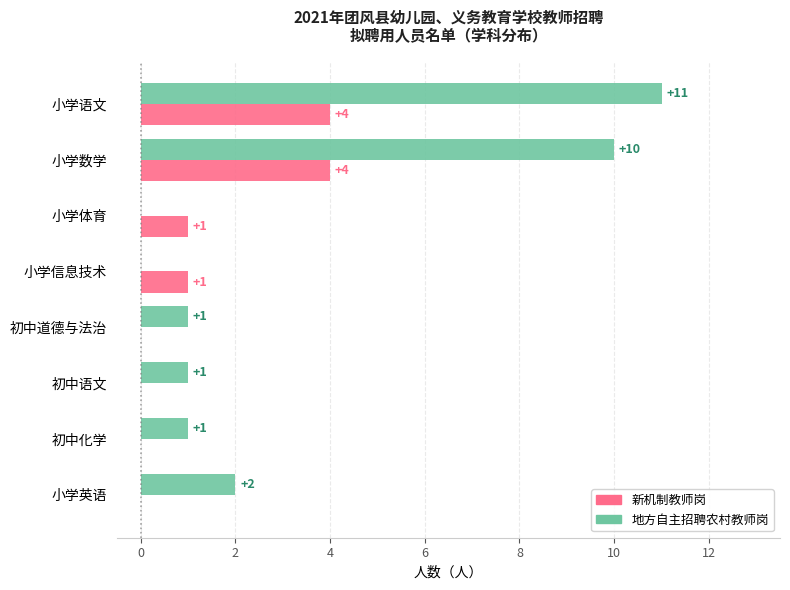

Which series changed the most between 小学语文 and 初中道德与法治?

地方自主招聘农村教师岗